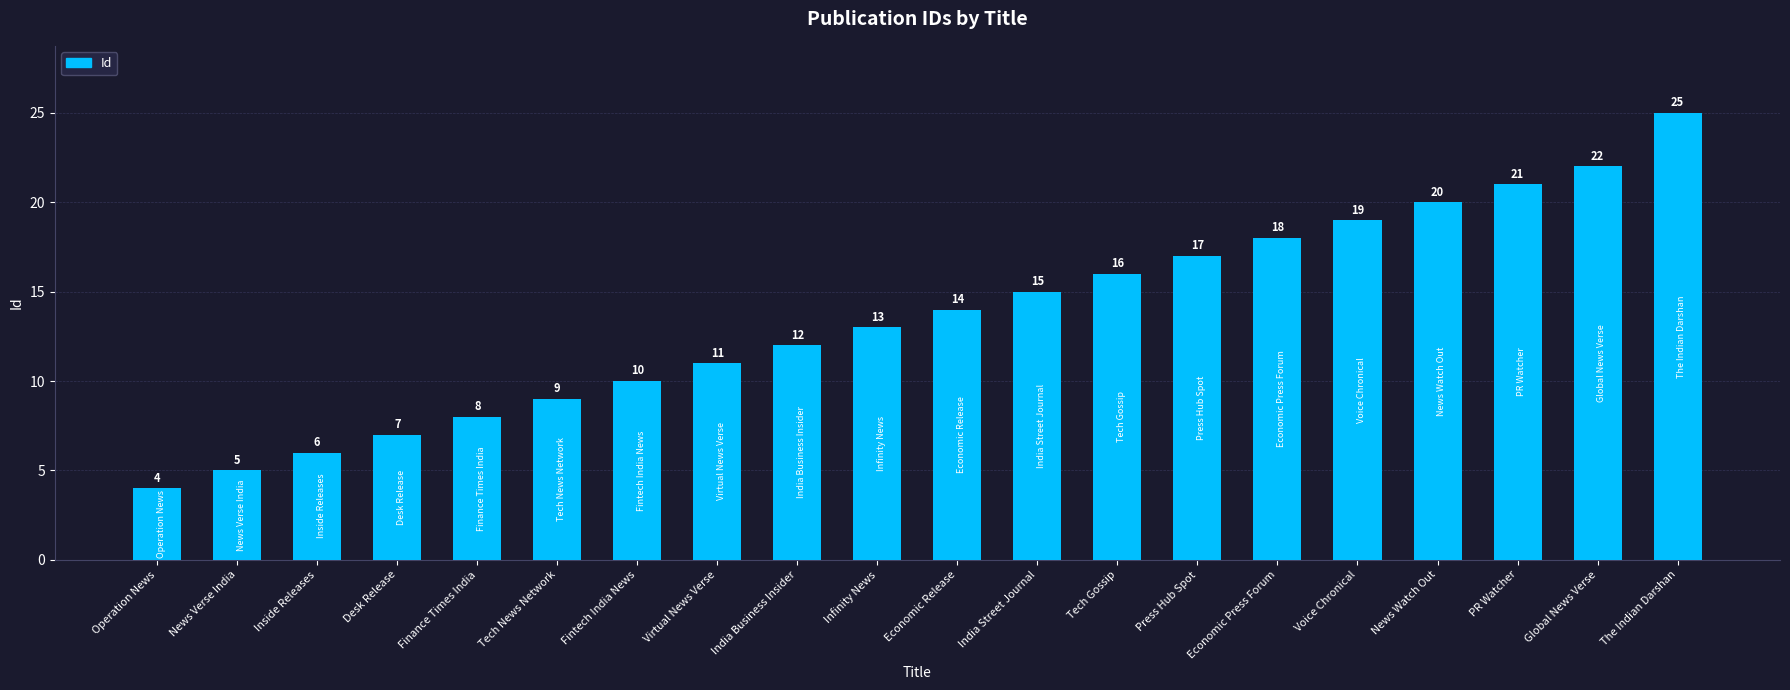

The value at Economic Press Forum is 18. True or false?

True